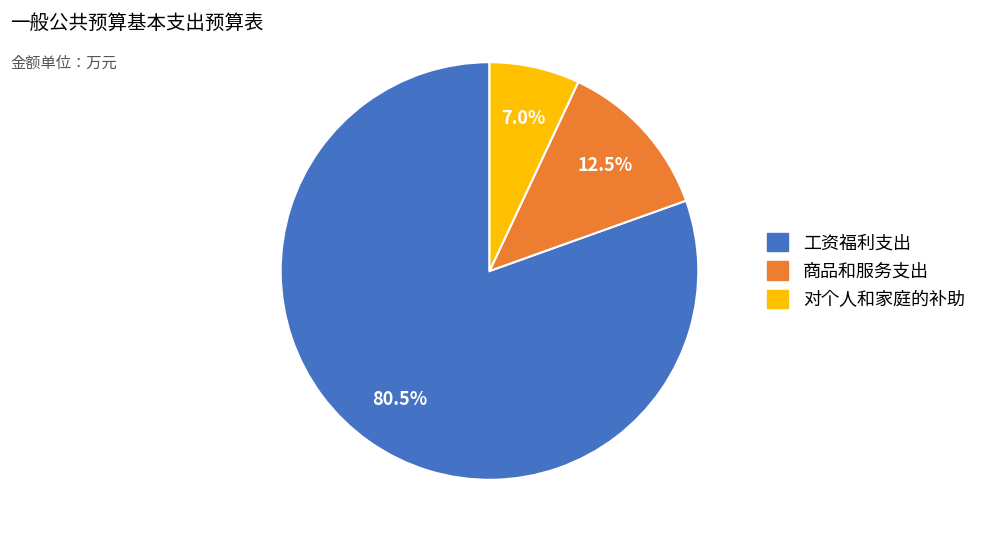

Is 工资福利支出 the majority of the pie?

Yes